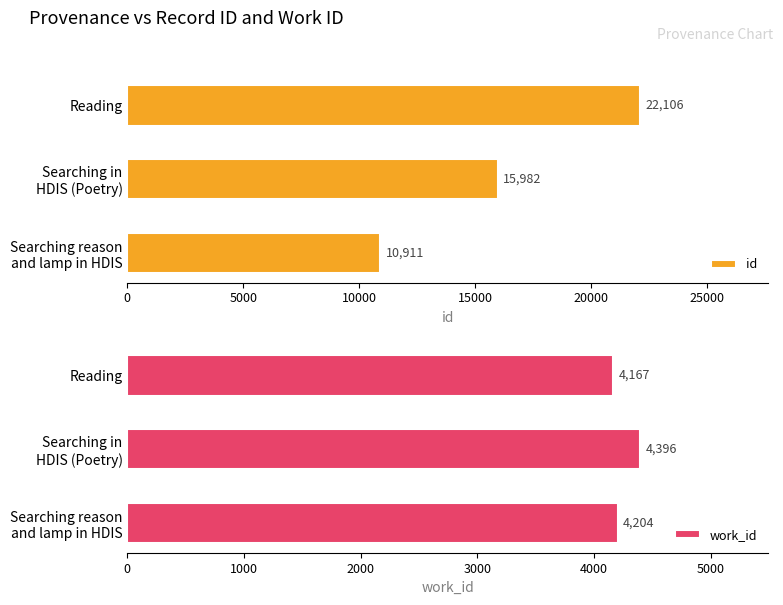

At how many categories does at least one series exceed 16436?

1